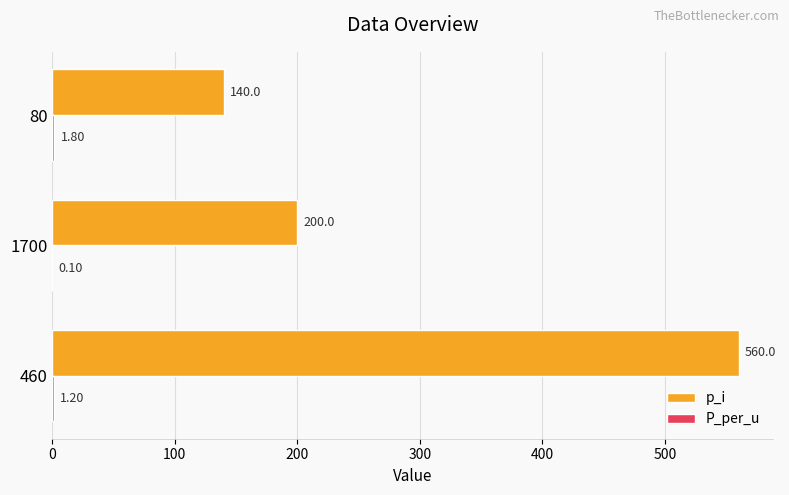

At which category is the sum across all series the highest?

460